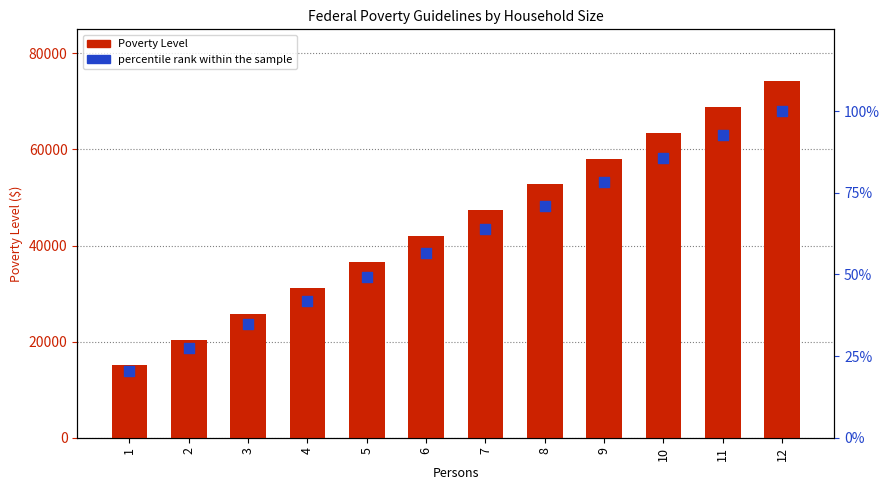

Which series contains the highest Y value?

Poverty Level